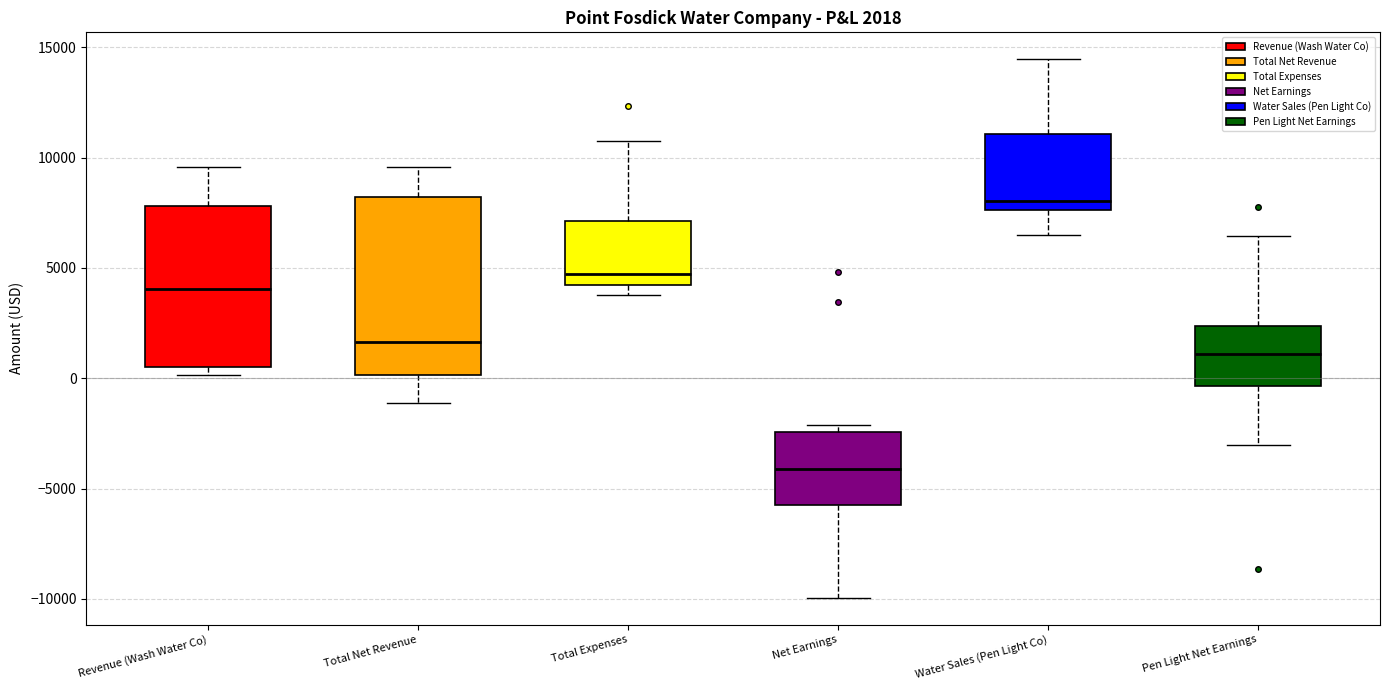

Comparing the boxes themselves (not the whiskers), which one is the tallest?

Total Net Revenue